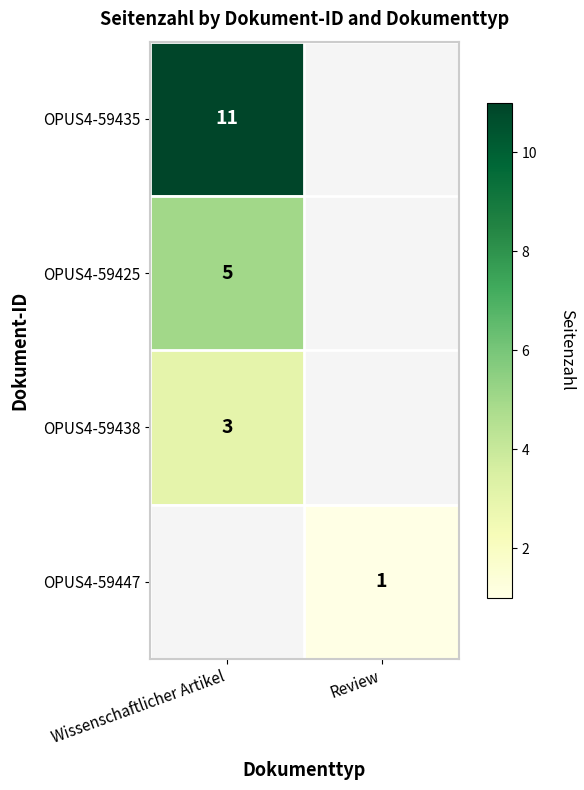

Is it true that OPUS4-59447 equals 1.4 at Review?

False